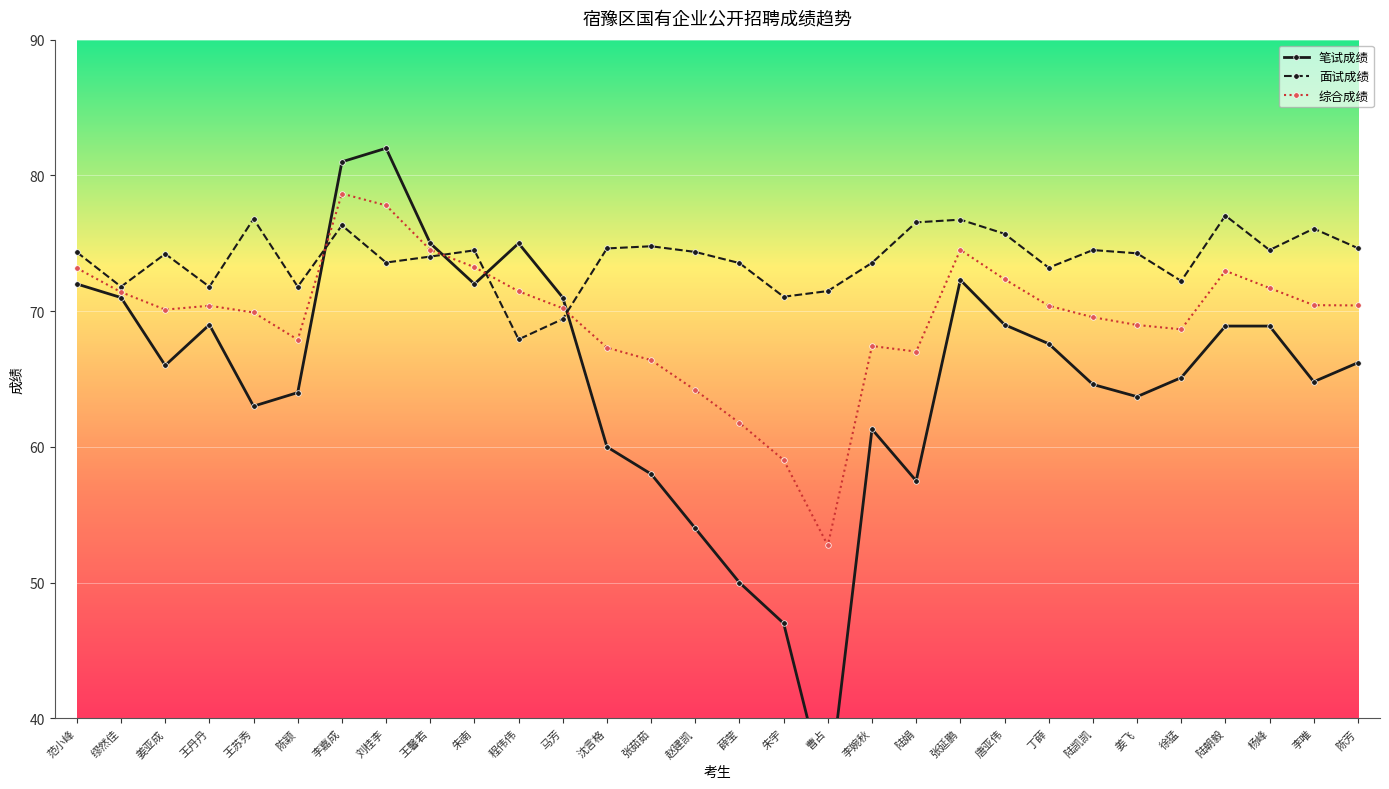

Rank the categories by 笔试成绩 value from highest to lowest.

刘桂李, 李嘉成, 王馨若, 程伟伟, 张延鹏, 范小峰, 朱南, 缪然佳, 马芳, 王丹丹, 唐亚伟, 陆朝毅, 杨峰, 丁薛, 陈芳, 姜亚成, 徐猛, 李唯, 陆凯凯, 陈颖, 姜飞, 王苏秀, 李婉秋, 沈言格, 张茹茹, 陆娟, 赵建凯, 薛莹, 朱宇, 曹占